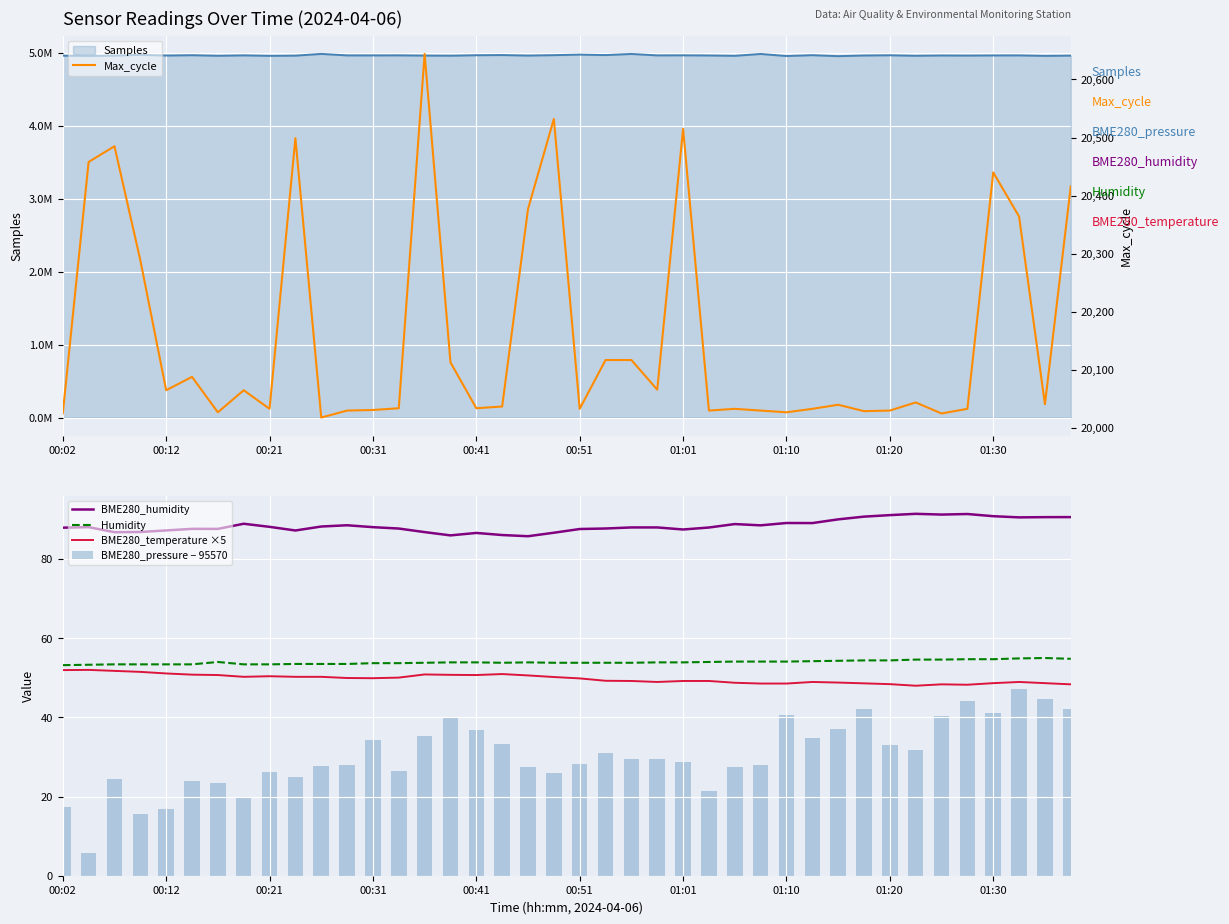

True or false: BME280_humidity and BME280_temperature ×5 intersect in this chart.

False